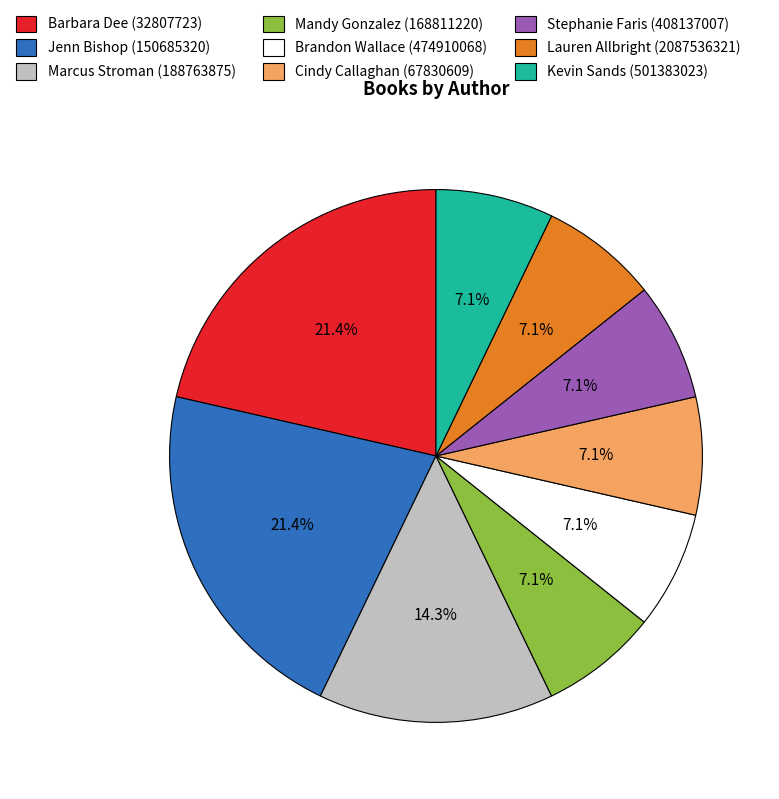

Is it true that Kevin Sands (501383023) is 14% of the pie?

False